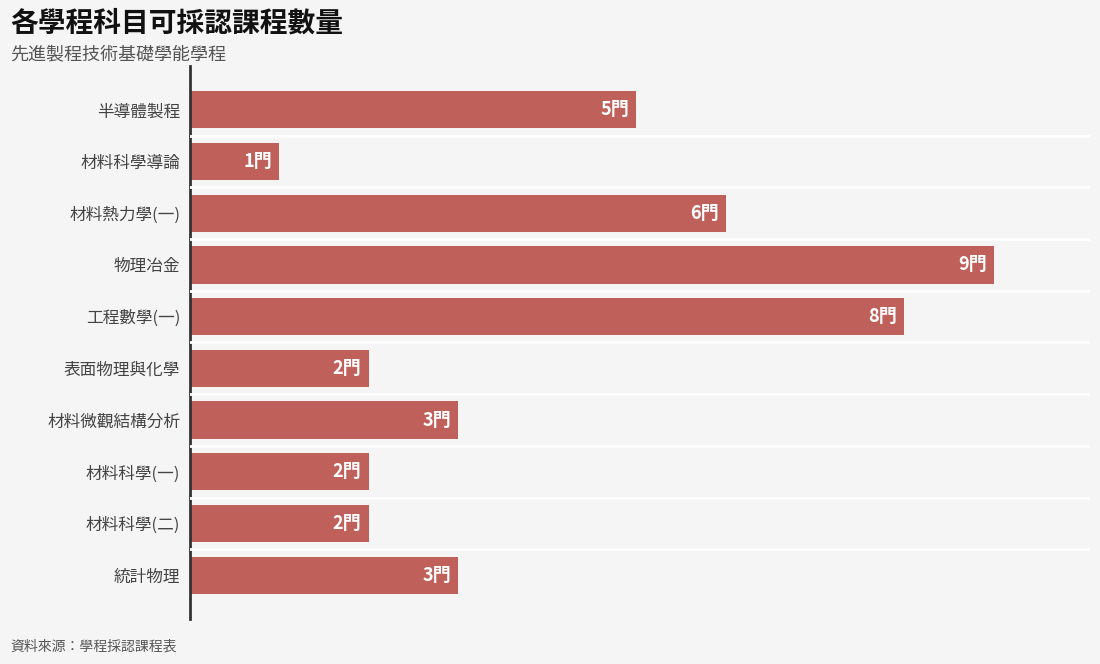

Are the bars horizontal?

Yes